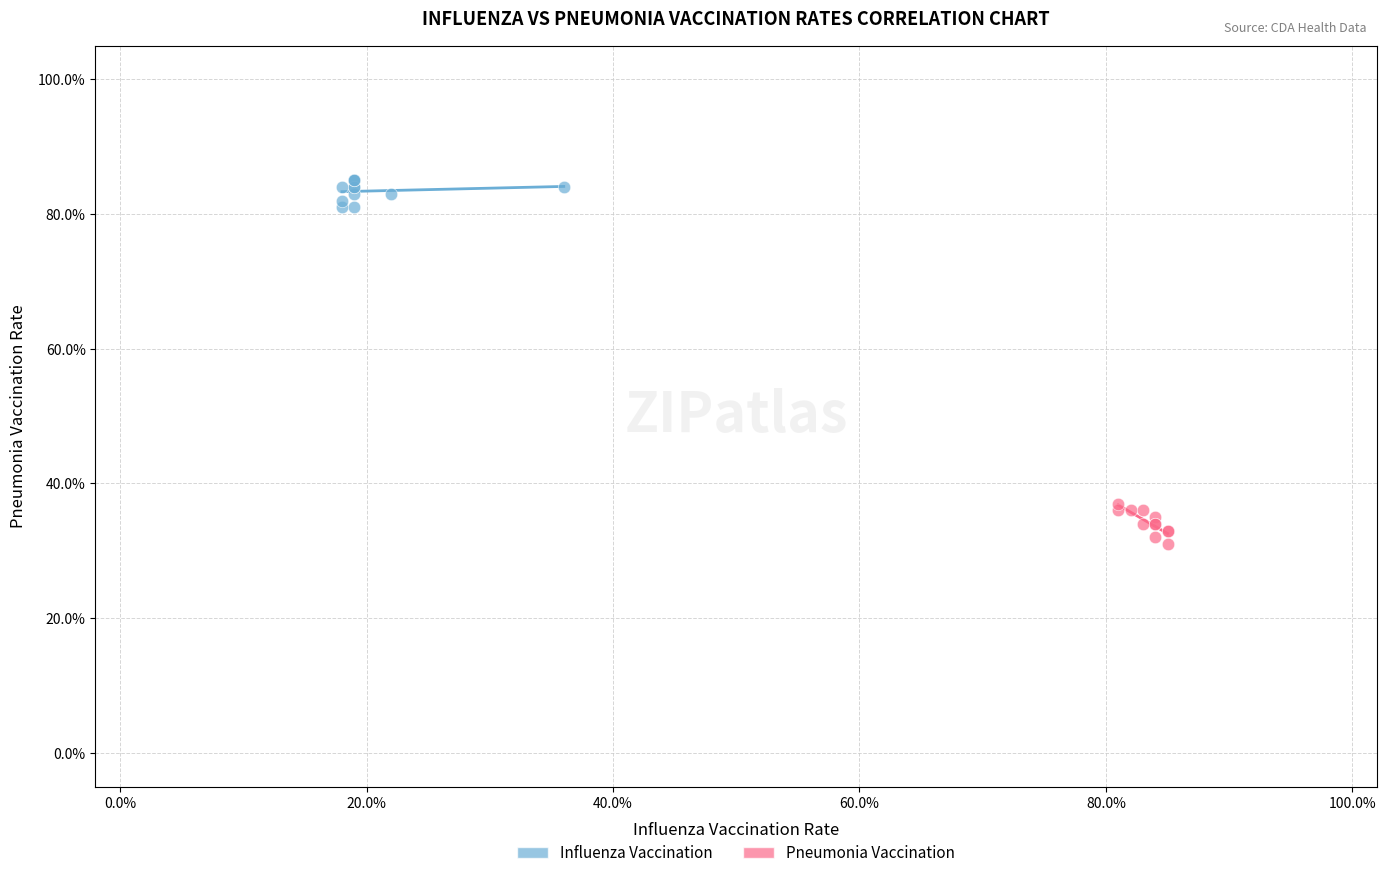

What are all the series names shown in the legend?

Influenza Vaccination, Pneumonia Vaccination